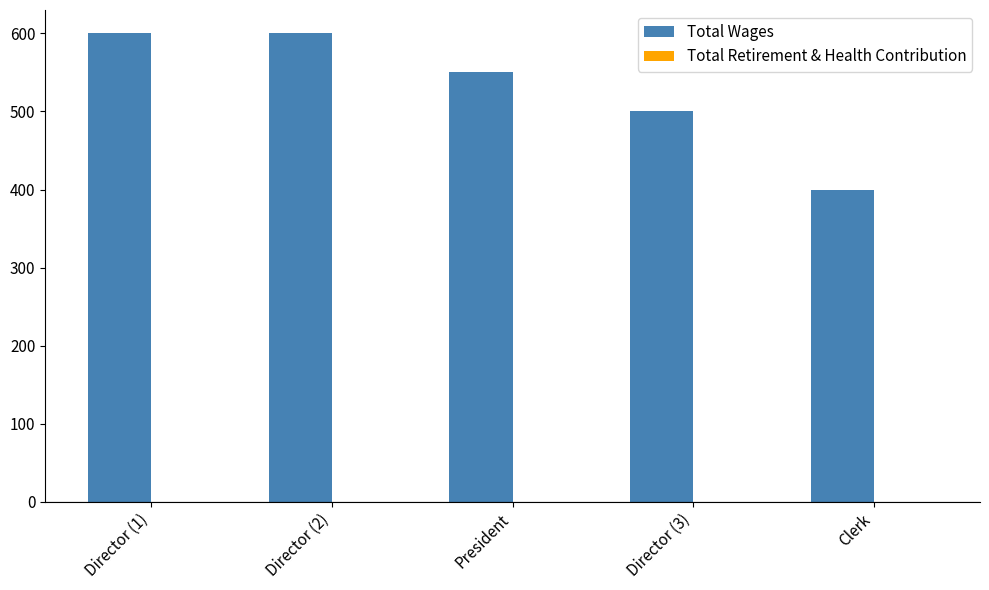

Reading left to right, list all the values displayed in this chart.

600	600	550	500	400